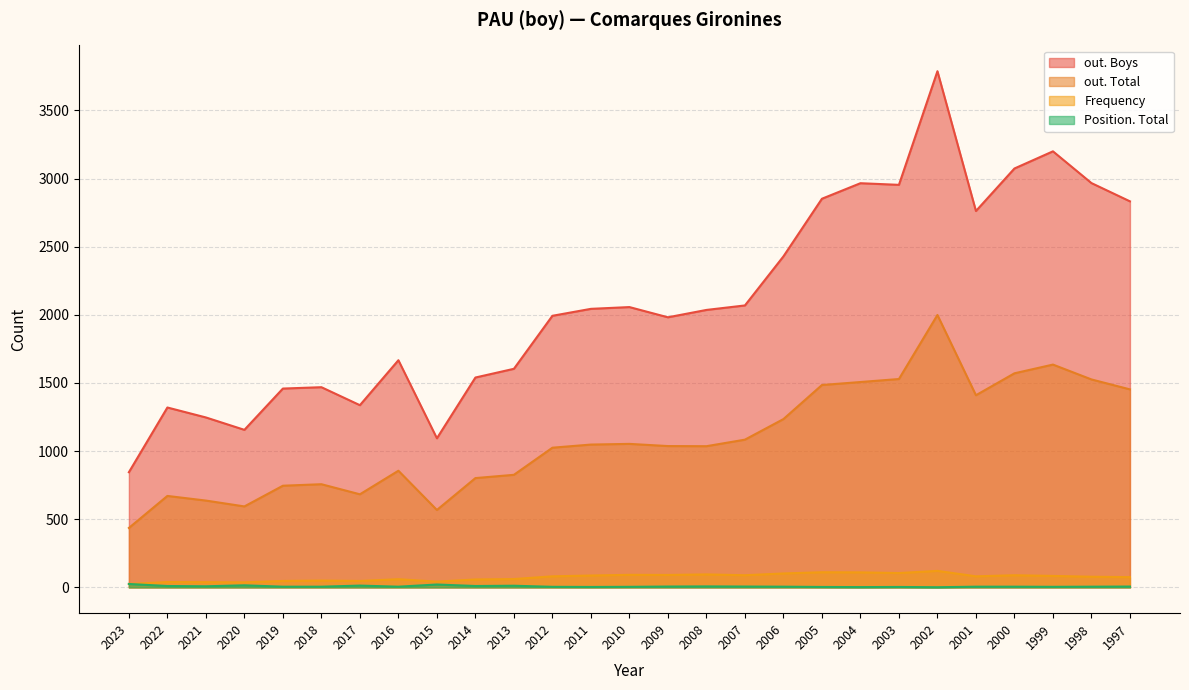

What is the difference between the out. Total values at 2007 and 2000?

487